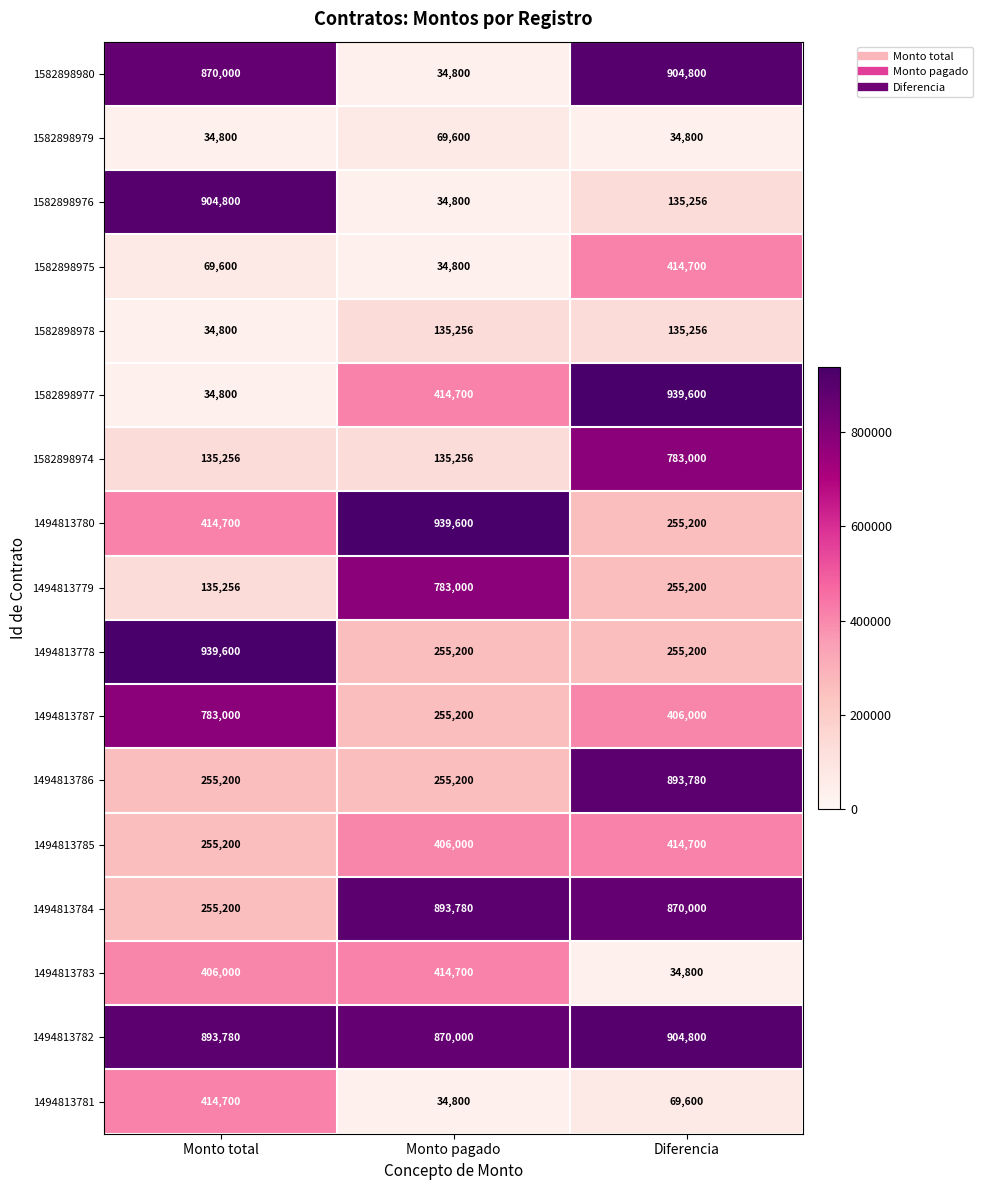

True or false: 1494813784 has a value of 870000 at Diferencia.

True